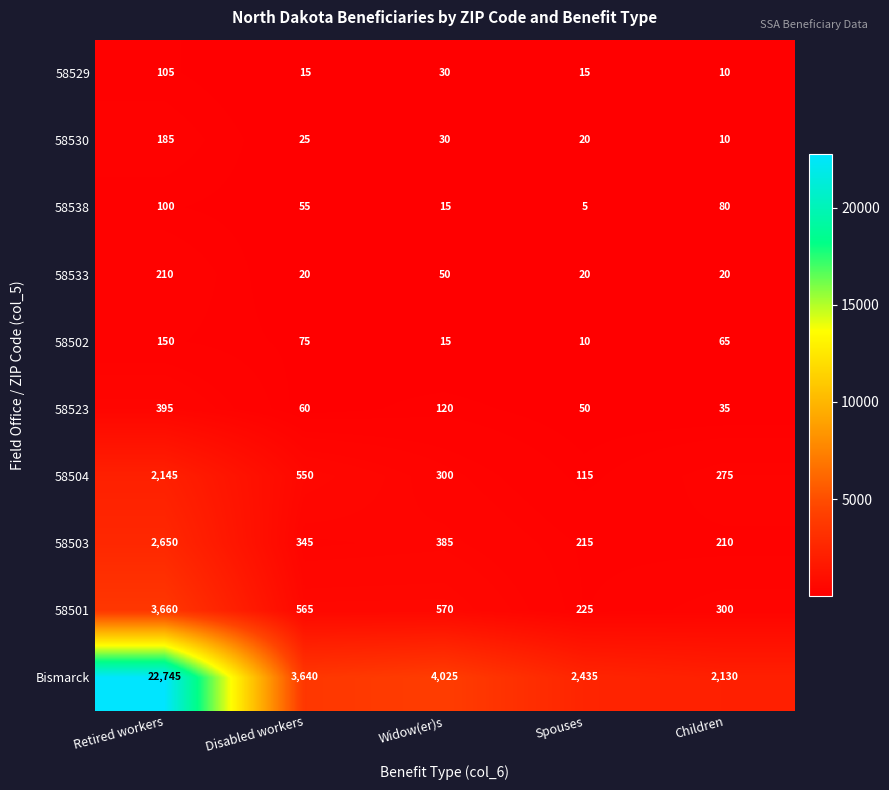

List the series in order of their peak value, highest first.

Bismarck, 58501, 58503, 58504, 58523, 58533, 58530, 58502, 58529, 58538